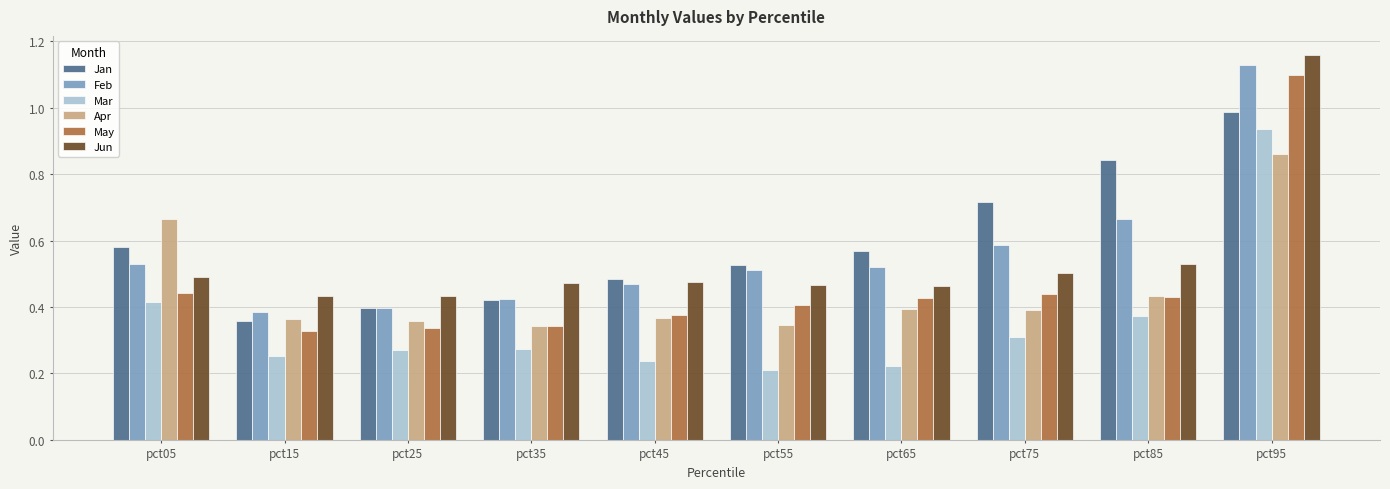

How many bars are there in each group?

6